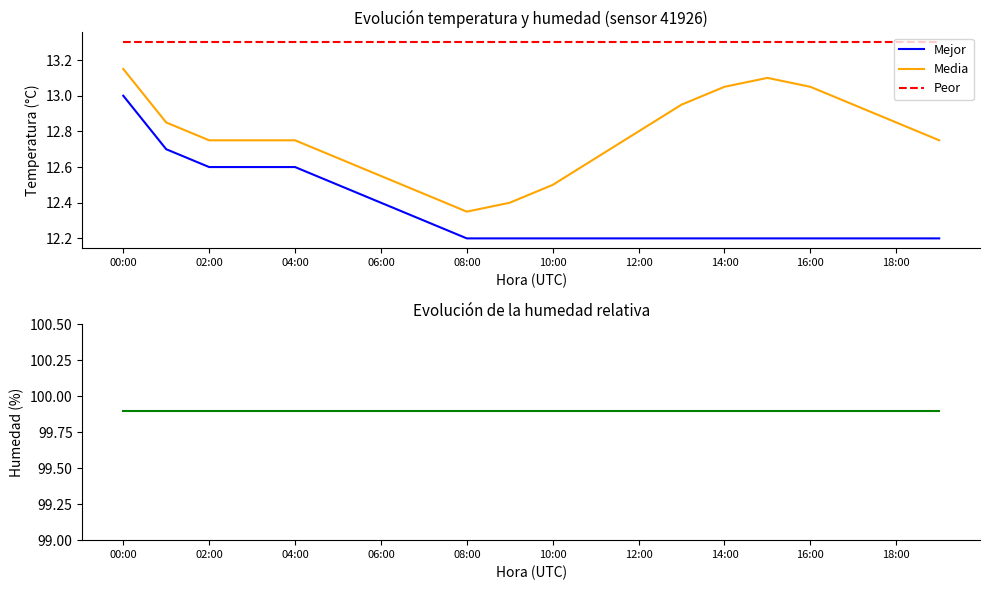

True or false: Peor and Mejor intersect in this chart.

False